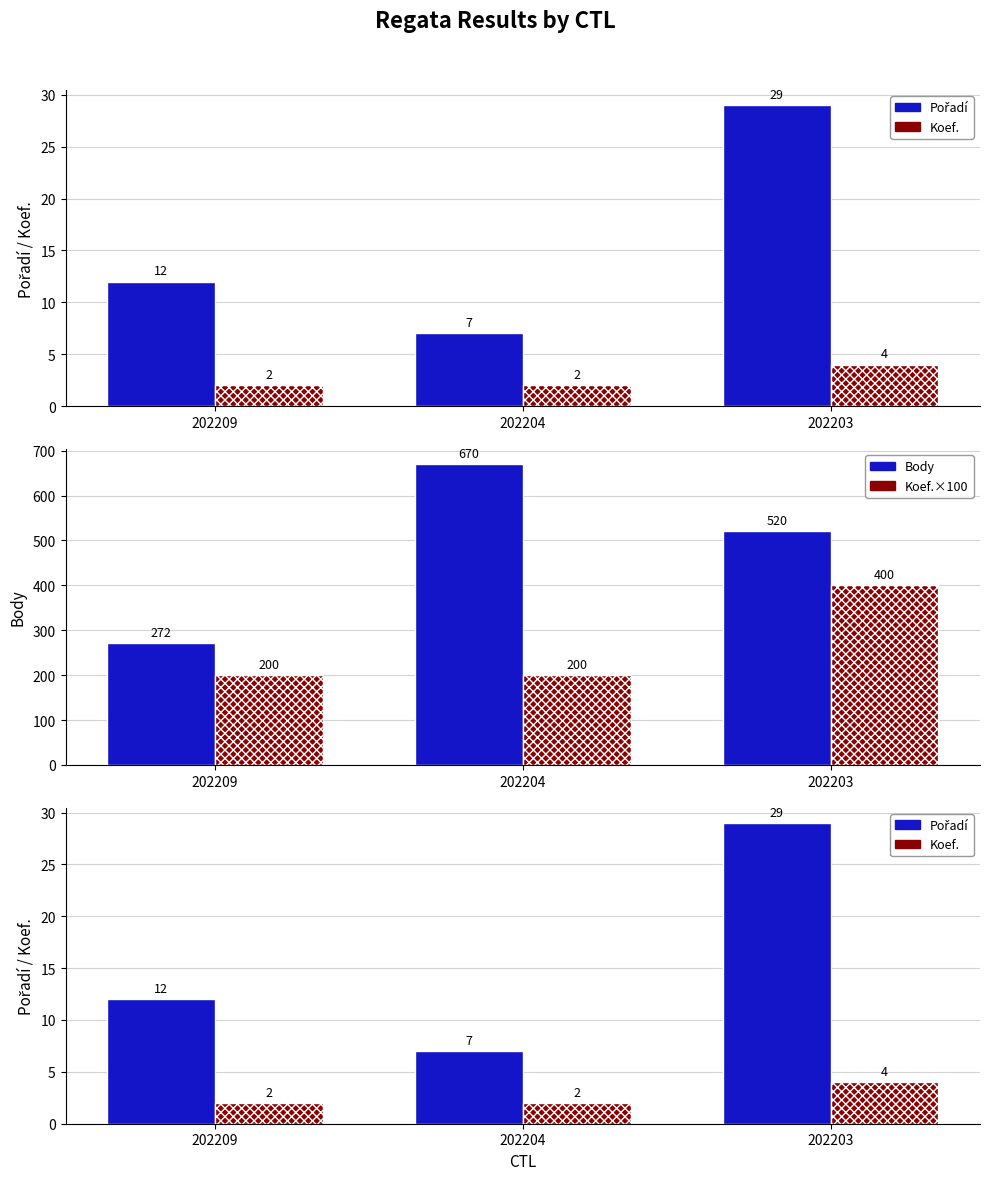

What is the total value across all series at 202209?

486